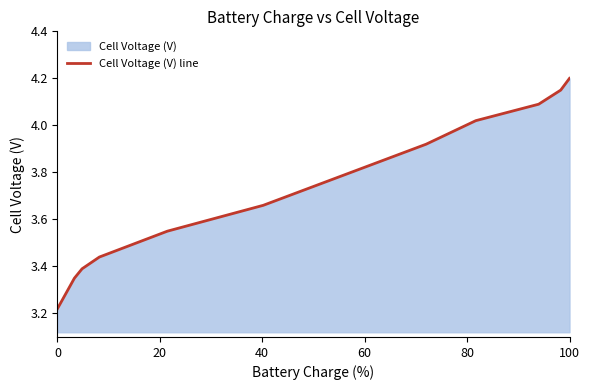

What is the value of the 10th point from the left?

4.2